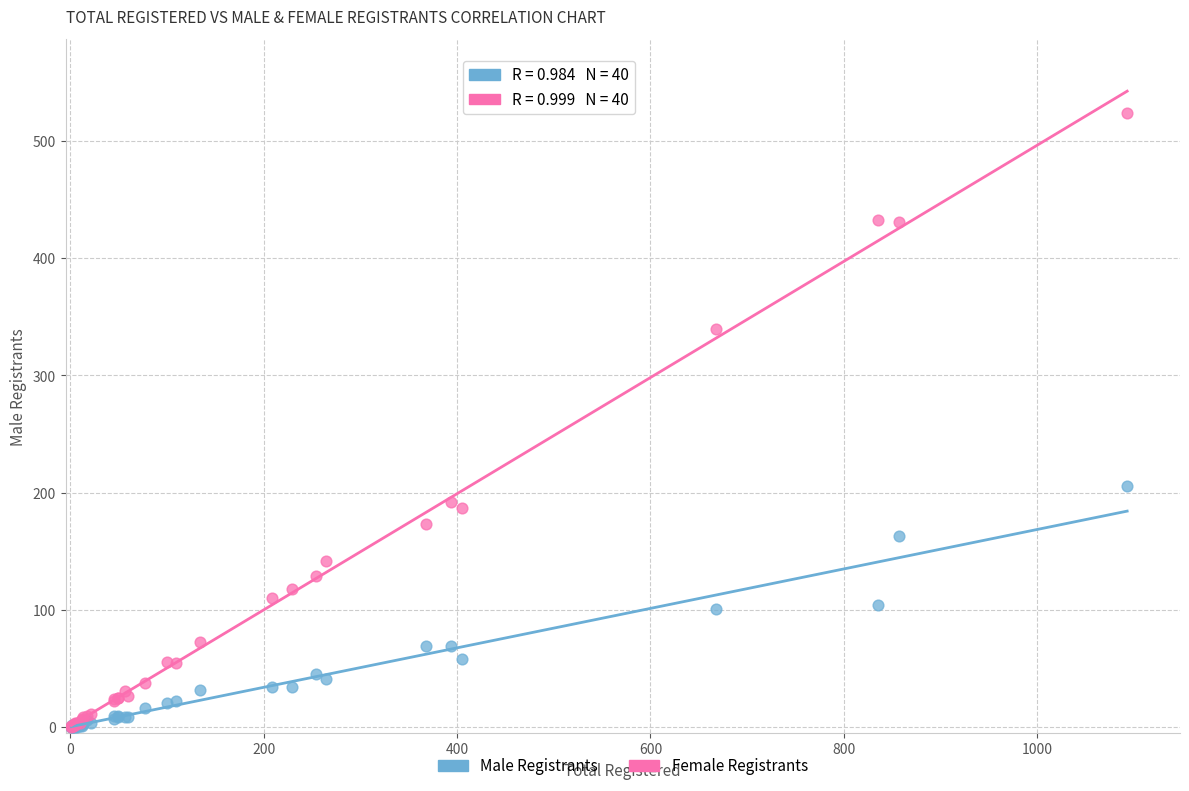

In the Female Registrants series, what Y value is closest to 262?

192